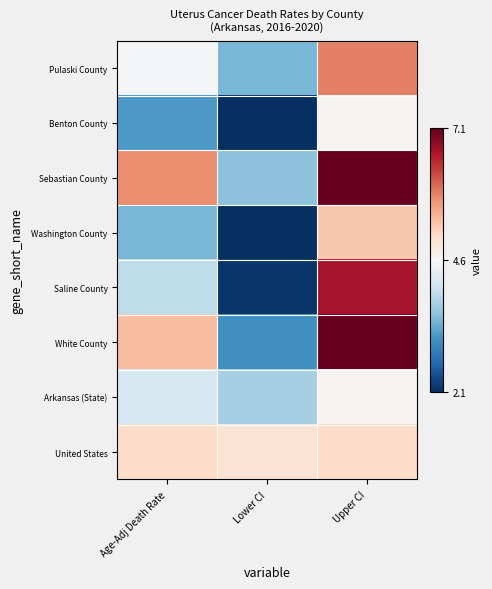

Which series has the widest spread of values?

White County